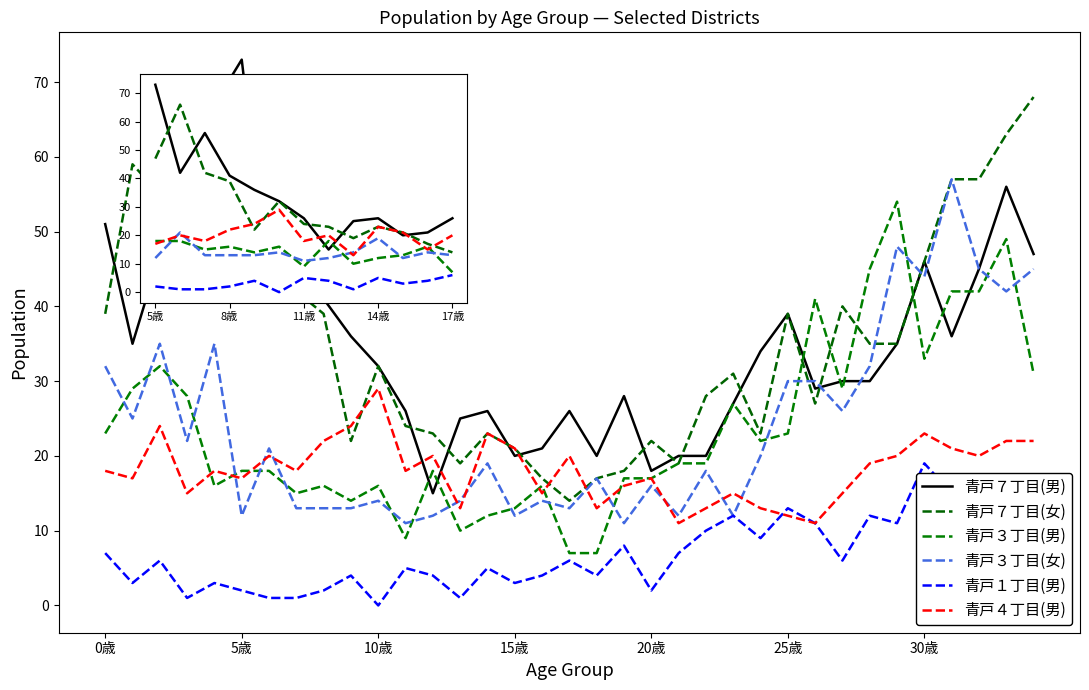

List the labels in order of 青戸３丁目(女) value, largest first.

31, 29, 32, 34, 30, 33, 10歳, 20歳, 0歳, 28, 25, 26, 27, 5歳, 15歳, 30歳, 24, 14, 22, 18, 20, 10, 13, 16, 7, 8, 9, 17, 25歳, 12, 15, 21, 23, 11, 19